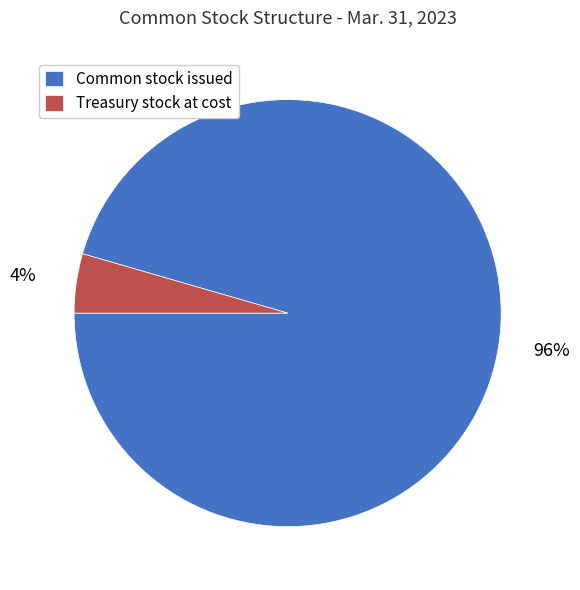

Do Common stock issued and Treasury stock at cost together represent more than half of the pie?

Yes